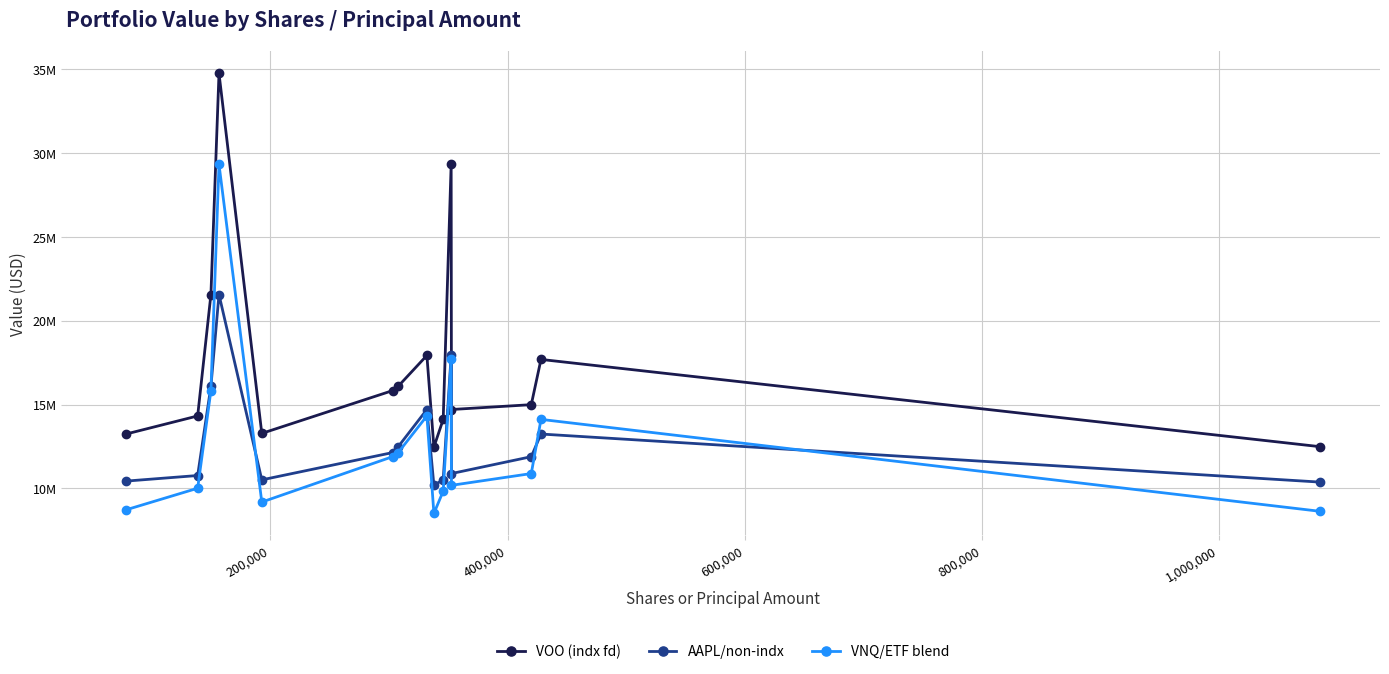

What are all the series names shown in the legend?

VOO (indx fd), AAPL/non-indx, VNQ/ETF blend